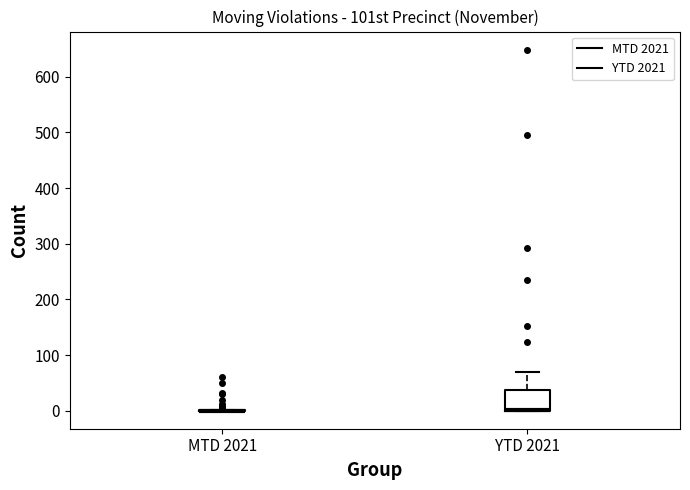

Where does the upper whisker of the box for YTD 2021 end on the y-axis? The values are not printed on the chart, so give them approximately, as read against the axis.

70